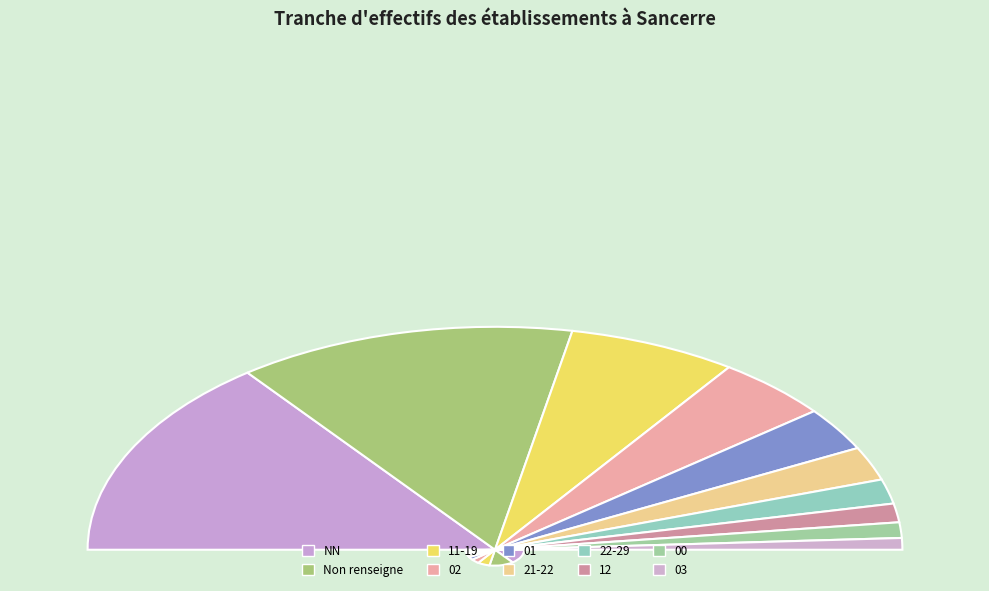

Count the number of slices in the pie.

10